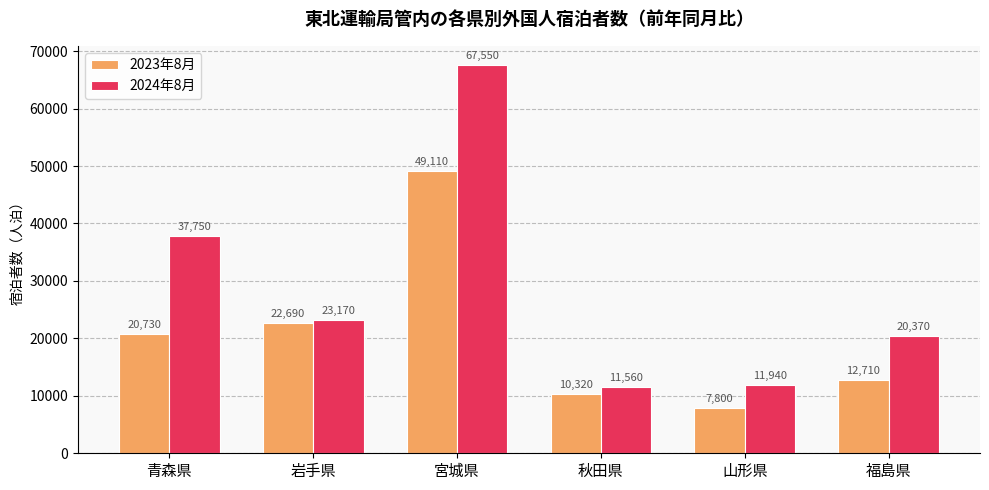

Reading right to left, what are all the values shown in this chart?

2023年8月: 福島県=12710	山形県=7800	秋田県=10320	宮城県=49110	岩手県=22690	青森県=20730
2024年8月: 福島県=20370	山形県=11940	秋田県=11560	宮城県=67550	岩手県=23170	青森県=37750